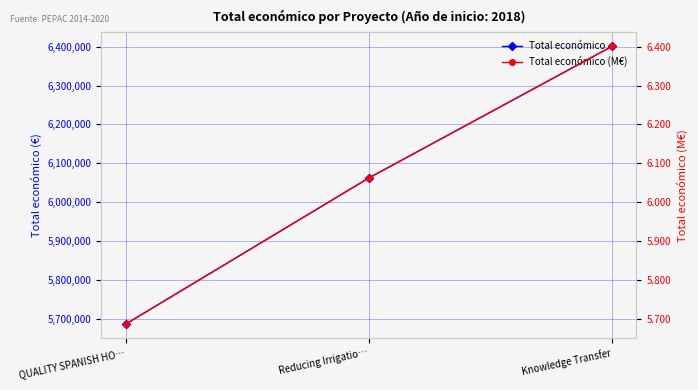

Reading left to right, extract all data points from this chart.

Total económico: QUALITY SPANISH HO…=5685677.0	Reducing Irrigatio…=6062169.0	Knowledge Transfer=6401275.0
Total económico (M€): QUALITY SPANISH HO…=5.7	Reducing Irrigatio…=6.1	Knowledge Transfer=6.4